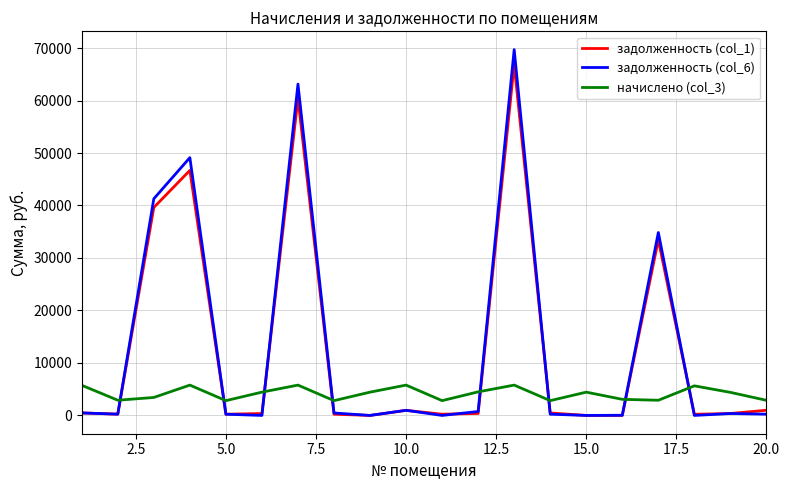

Which series has the widest spread of values?

задолженность (col_6)